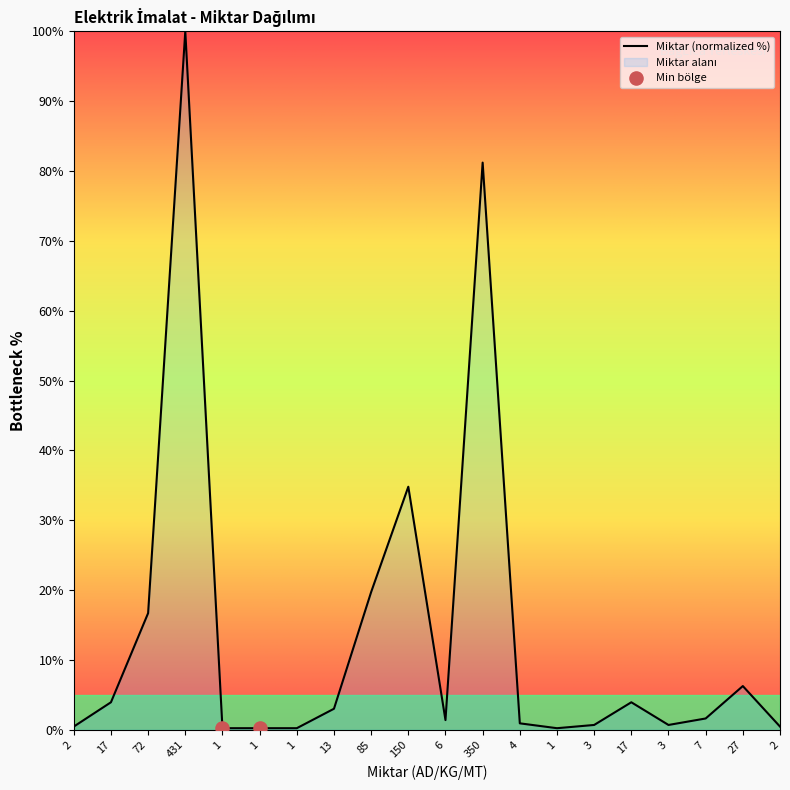

What is the change in value from 1 to 17?

+3.7